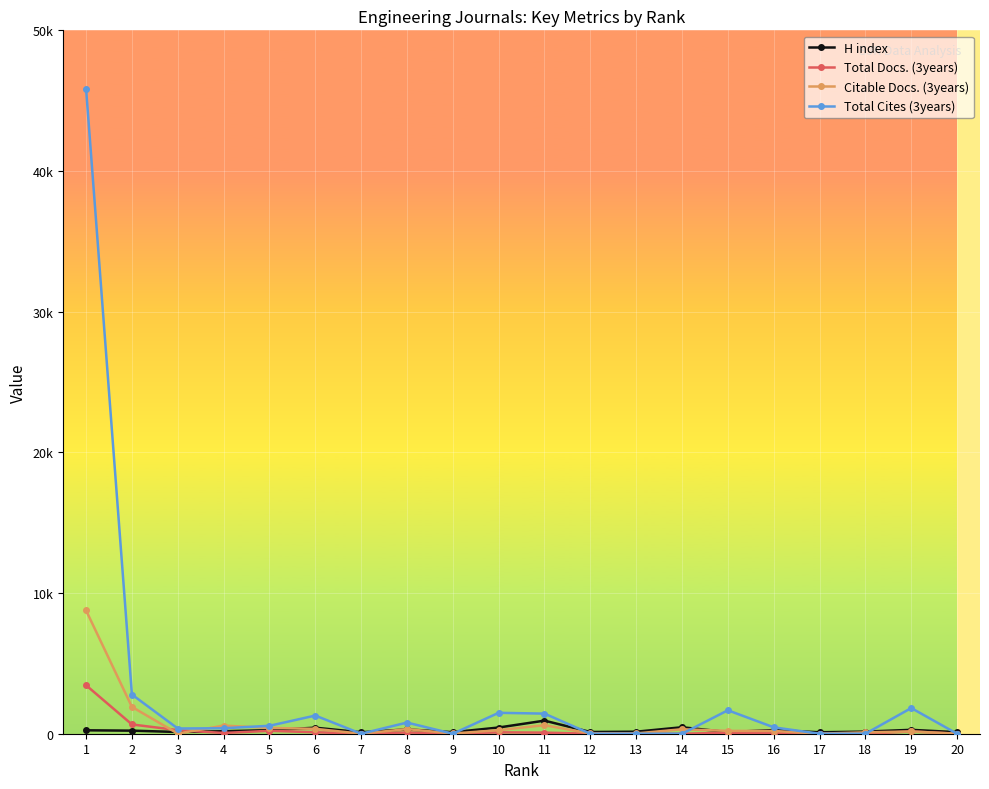

What are all the series names shown in the legend?

H index, Total Docs. (3years), Citable Docs. (3years), Total Cites (3years)